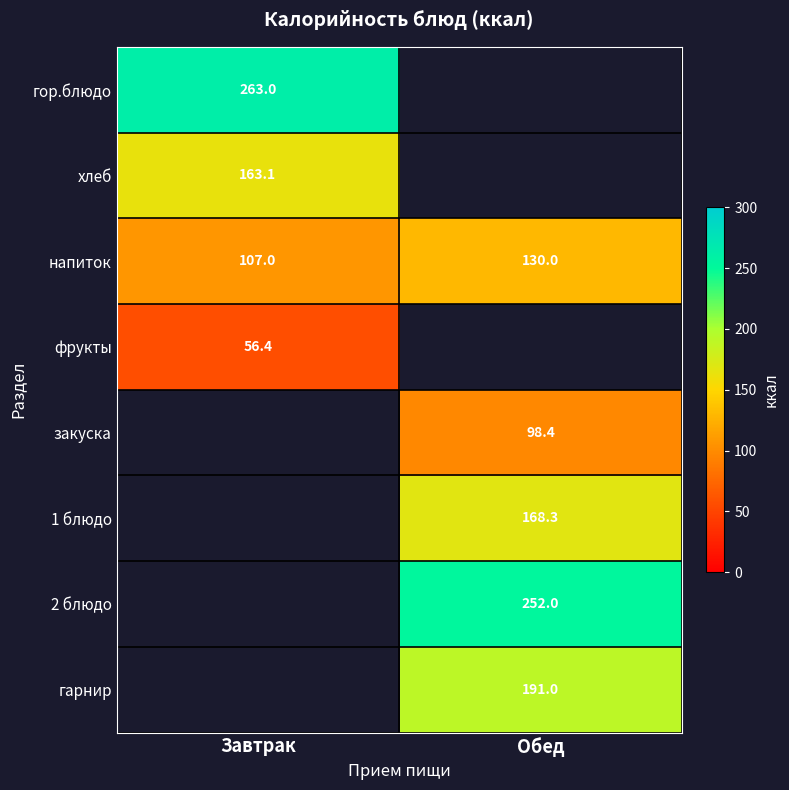

What is the difference between the напиток values at Обед and Завтрак?

23.0